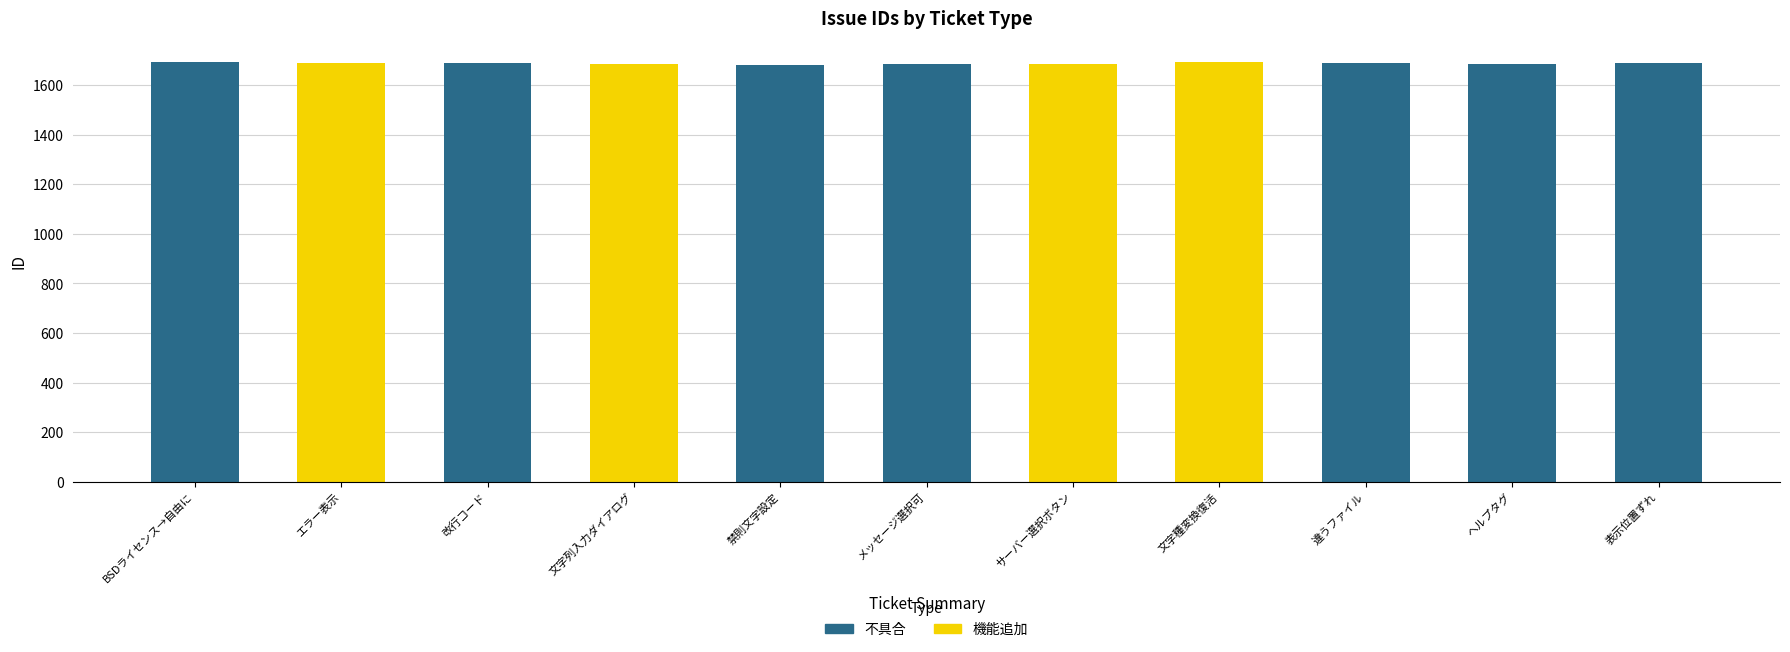

What is the total value across all series at ヘルプタグ?

1686